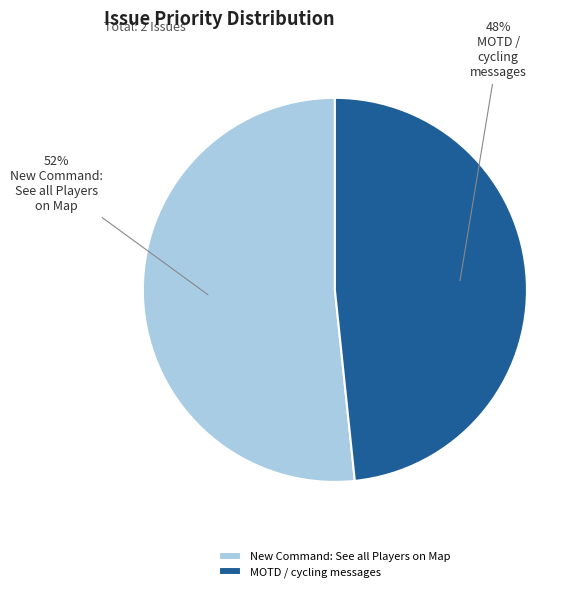

Which category has the smallest portion of the pie?

MOTD / cycling messages